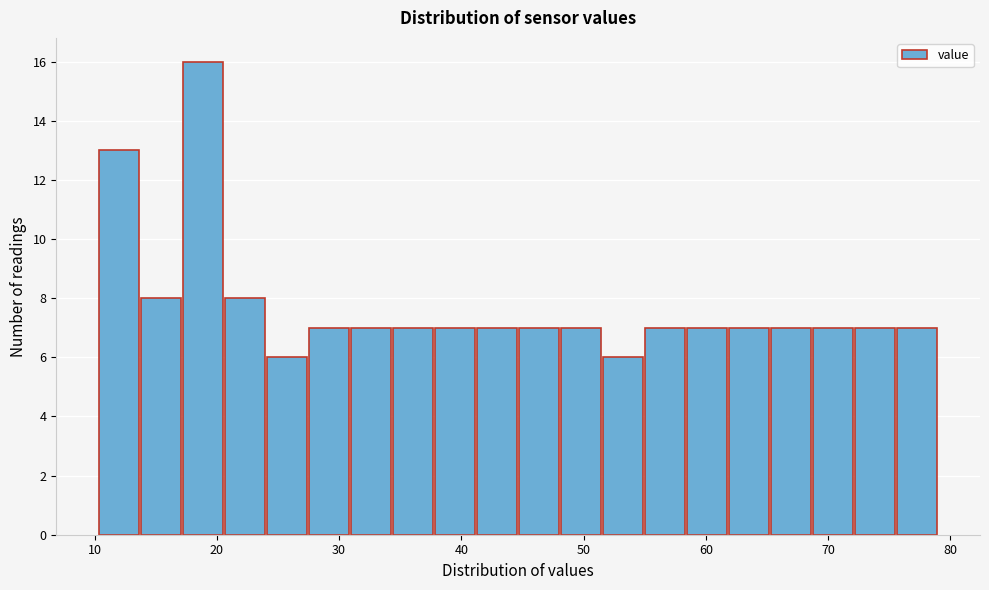

Around what value on the x-axis is the tallest bar? Give the approximate position of its centre, as read against the axis.

19